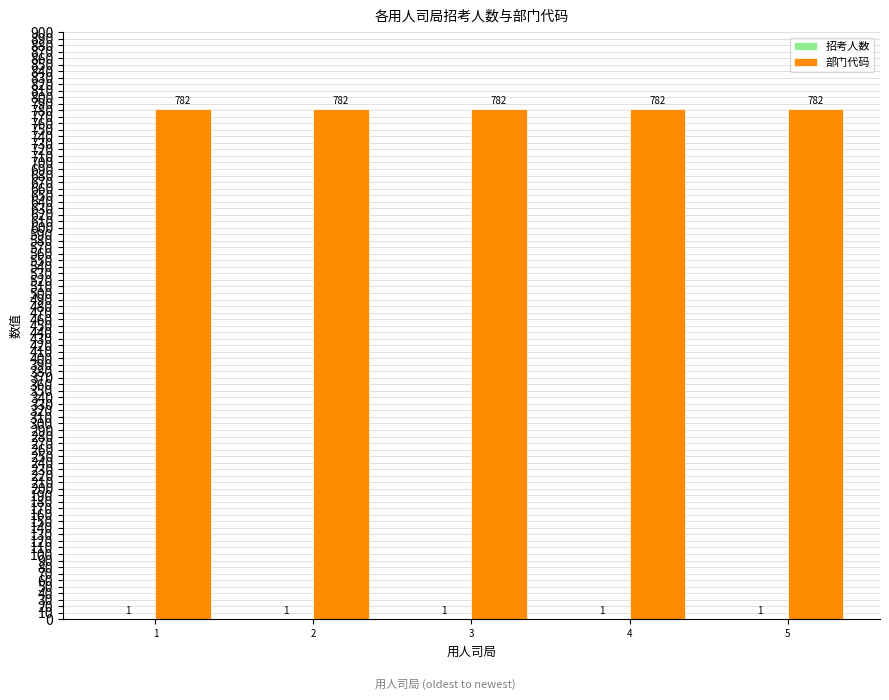

The 部门代码 series shows 311 at 2. True or false?

False